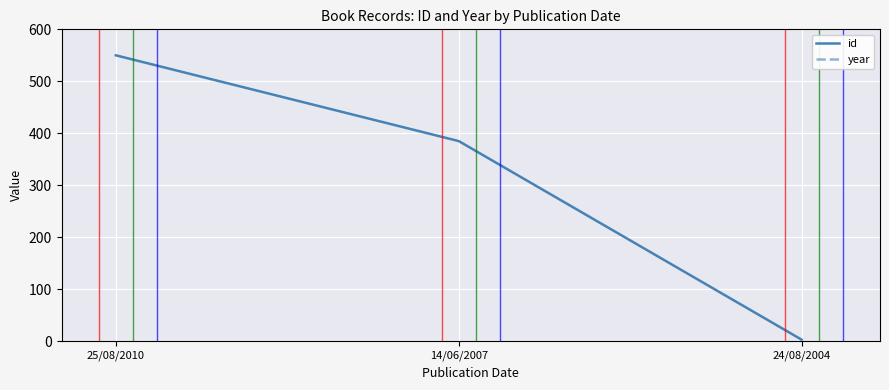

Which category has the lowest value across all series?

24/08/2004